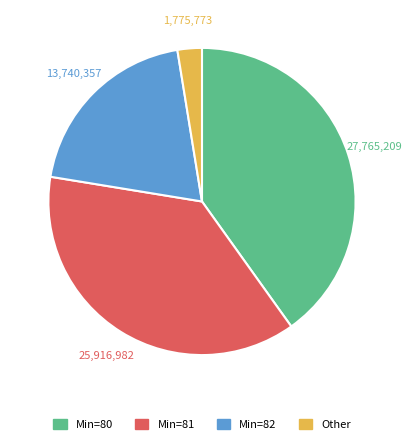

Is there any slice that represents more than half of the pie?

No